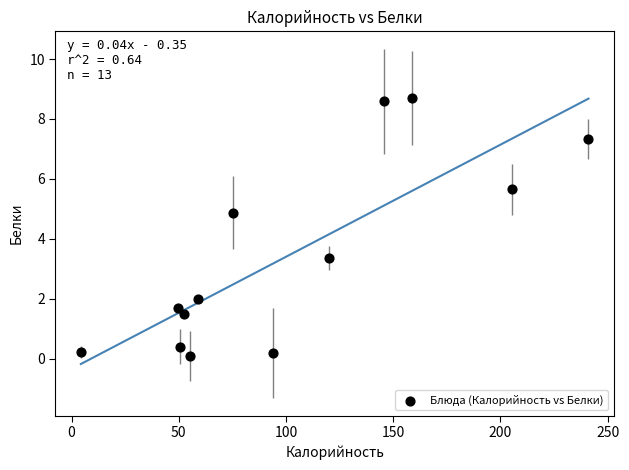

What is the range of Y values (max minus min)?

8.6